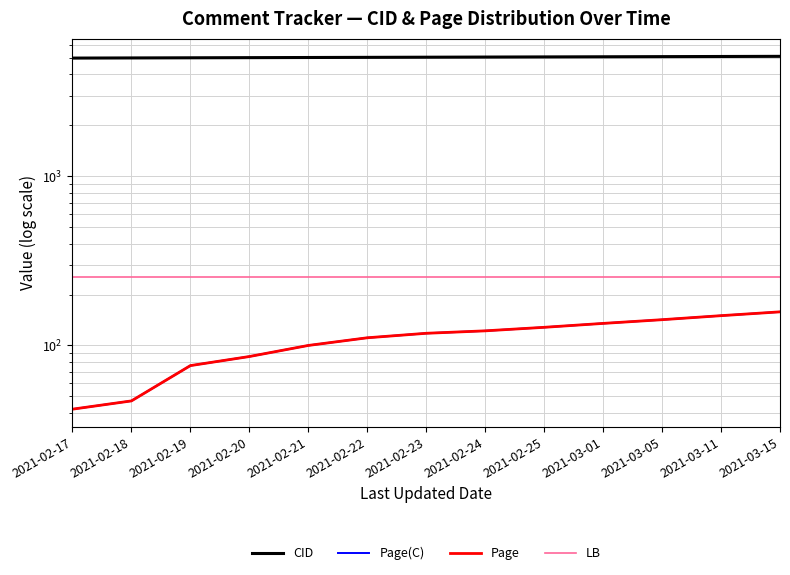

What is the difference between the highest and lowest values at 2021-03-01?

4955